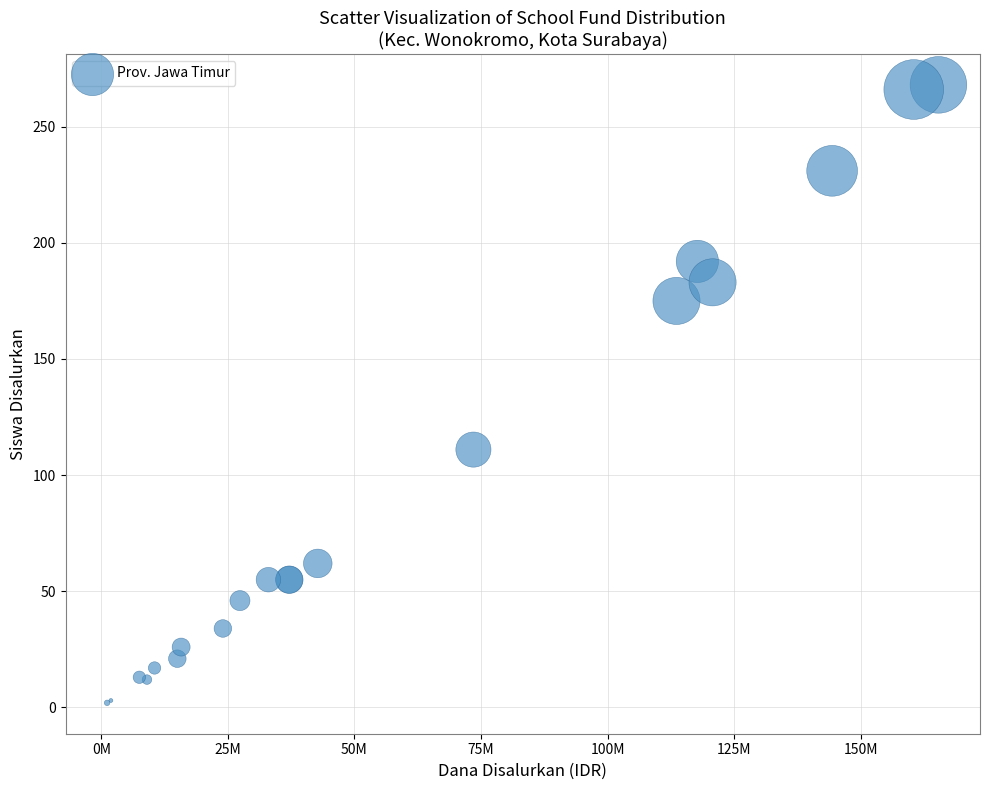

What Y value in the scatter plot is closest to 135?

111